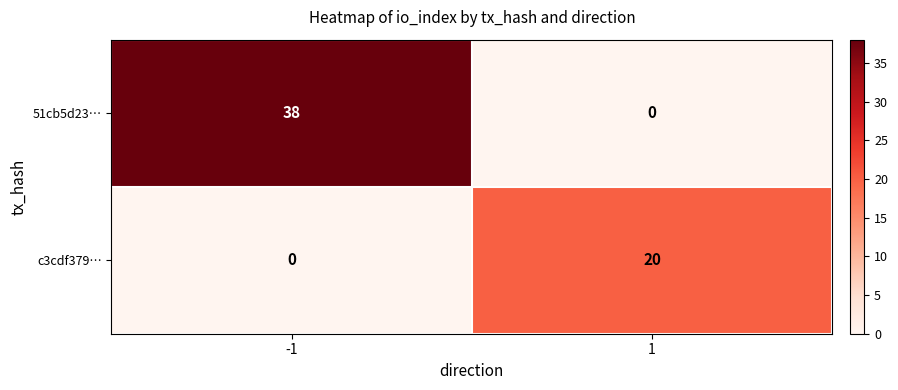

What is the spread (max minus min) of values at 1?

20